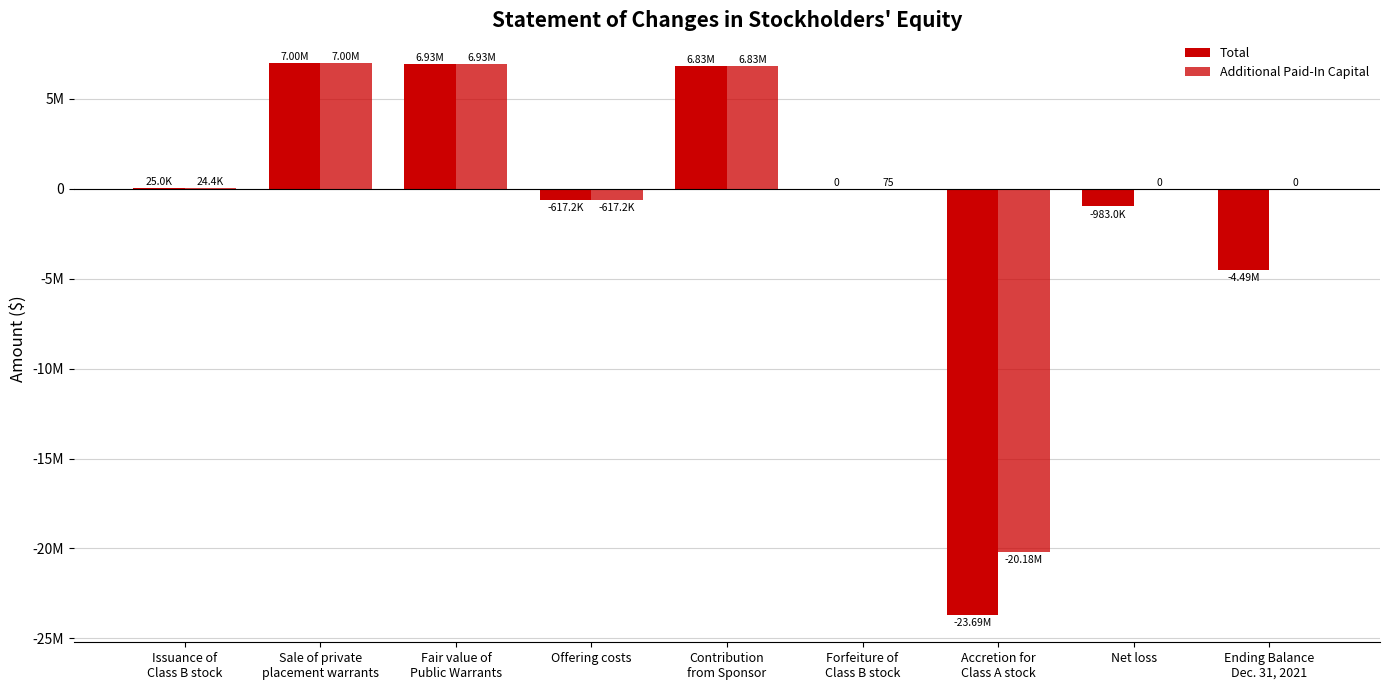

Are the bars grouped side by side (vs. stacked)?

Yes